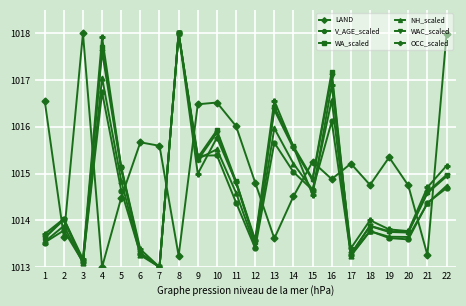

True or false: WAC_scaled has more than 0 points higher than both neighbors.

True